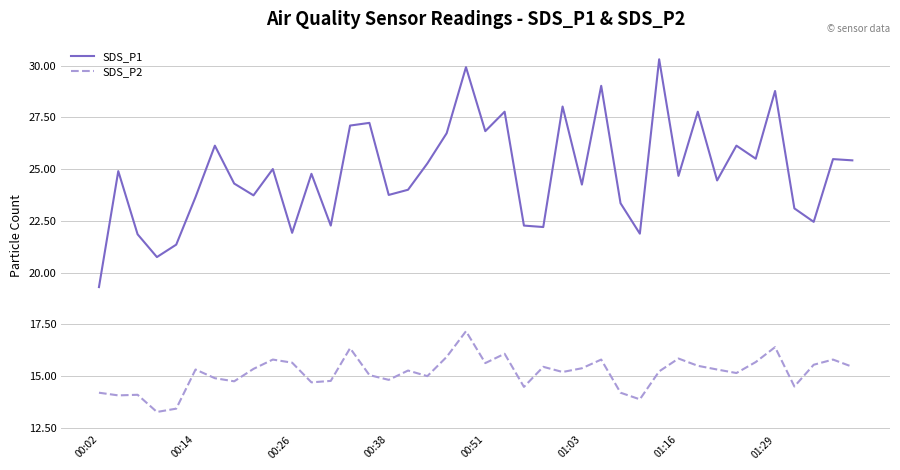

How many lines are shown in the chart?

2